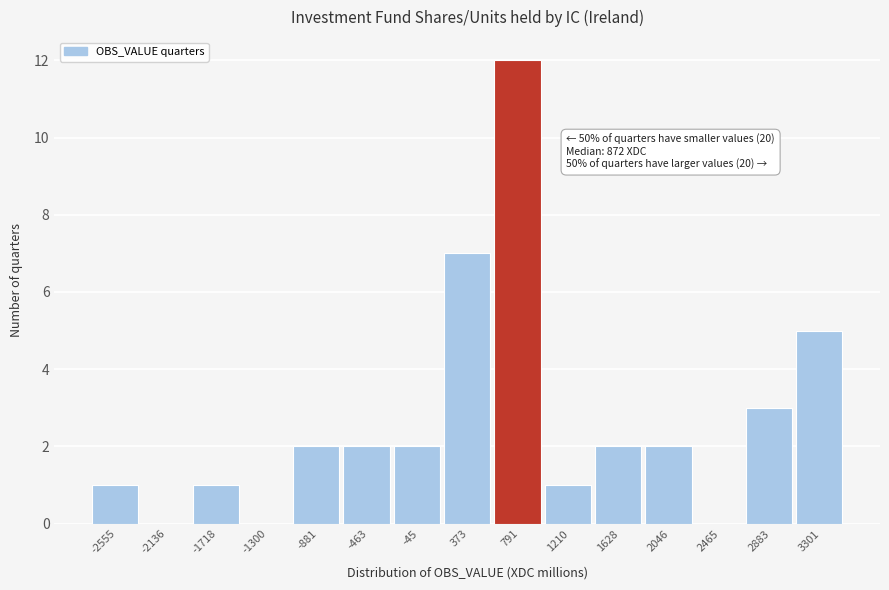

Reading right to left, extract all data points from this chart.

3301=5	2883=3	2465=0	2046=2	1628=2	1210=1	791=12	373=7	-45=2	-463=2	-881=2	-1300=0	-1718=1	-2136=0	-2555=1